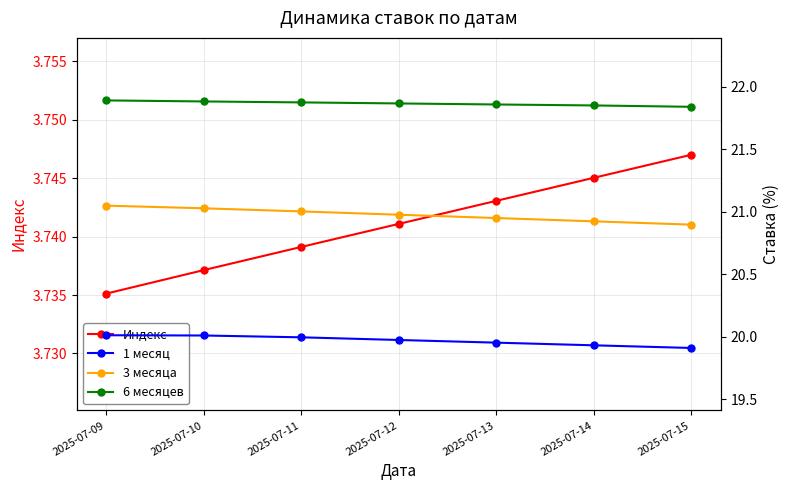

True or false: 3 месяца has a value of 20.9 at 2025-07-15.

True